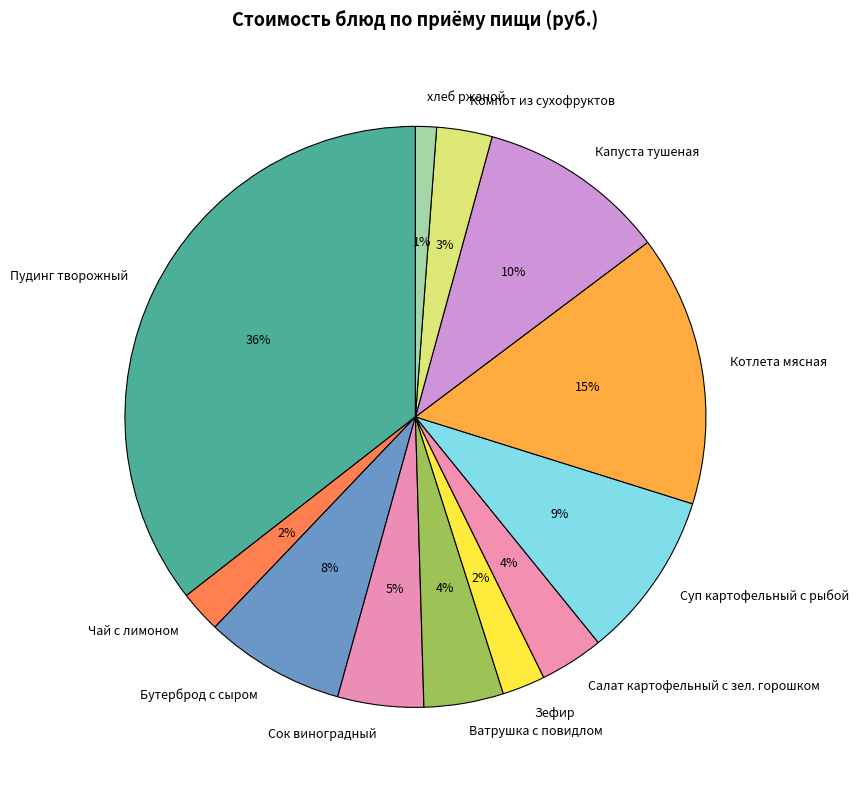

Is the sum of Капуста тушеная and Чай с лимоном greater than half?

No